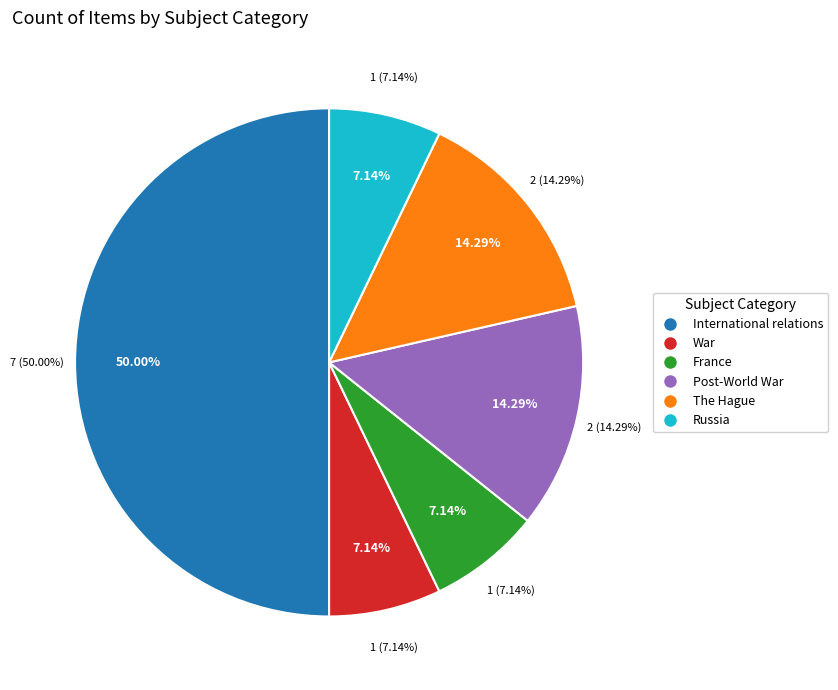

Which category has the biggest portion of the pie?

International relations